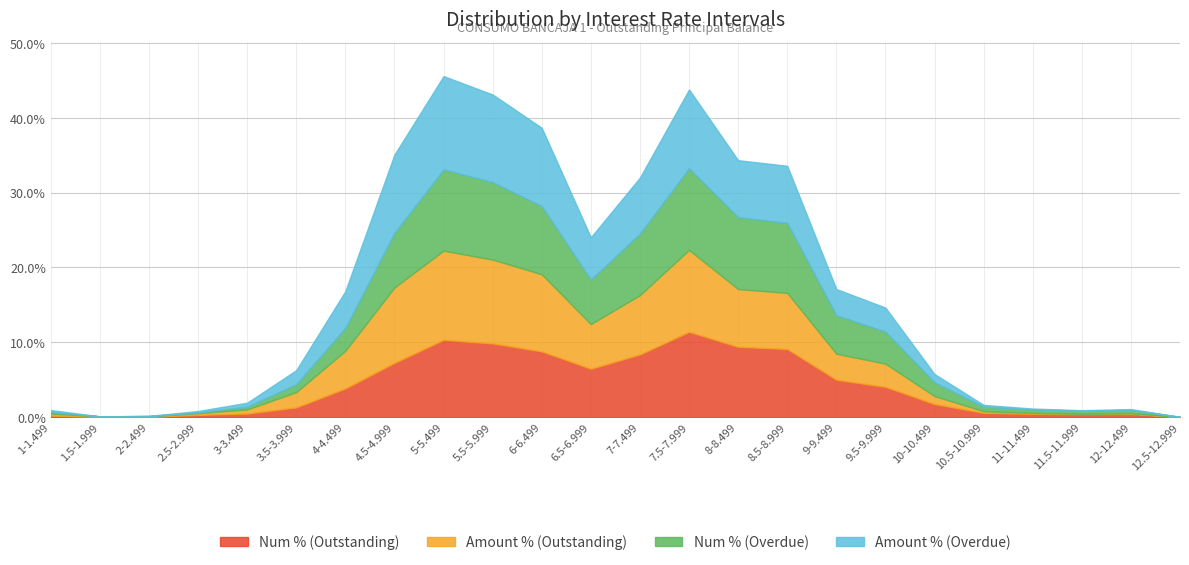

Reading left to right, transcribe all the data shown in this chart.

Num % (Outstanding): 0.2	0.1	0.1	0.3	0.5	1.3	3.8	7.2	10.3	9.8	8.8	6.5	8.4	11.4	9.4	9.1	5.0	4.0	1.8	0.6	0.5	0.4	0.4	0.0
Amount % (Outstanding): 0.3	0.1	0.0	0.2	0.6	2.0	5.0	10.1	11.9	11.2	10.3	6.0	7.9	10.9	7.7	7.5	3.5	3.1	1.1	0.2	0.1	0.1	0.1	0.0
Num % (Overdue): 0.2	0.0	0.1	0.1	0.4	1.1	3.1	7.3	10.9	10.4	9.1	6.0	8.2	10.9	9.6	9.4	5.2	4.3	1.8	0.6	0.5	0.4	0.5	0.0
Amount % (Overdue): 0.2	0.0	0.0	0.2	0.5	1.9	4.9	10.4	12.5	11.7	10.5	5.7	7.5	10.5	7.6	7.6	3.5	3.2	1.1	0.2	0.1	0.1	0.1	0.0